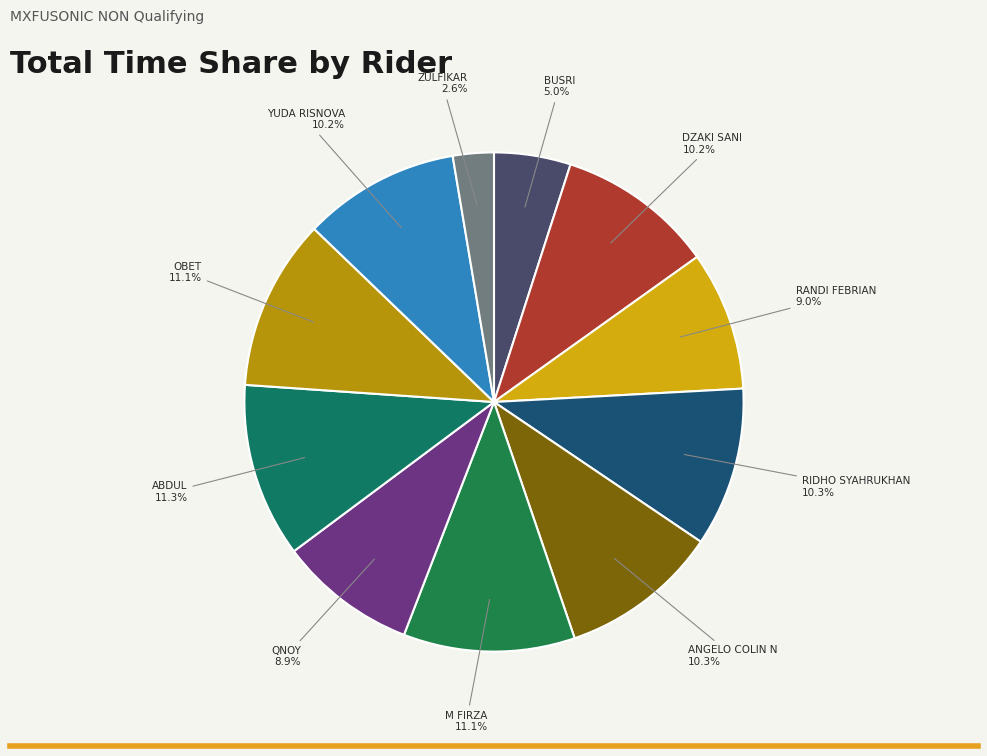

What percentage is the ANGELO COLIN N slice, to the nearest percent?

10%